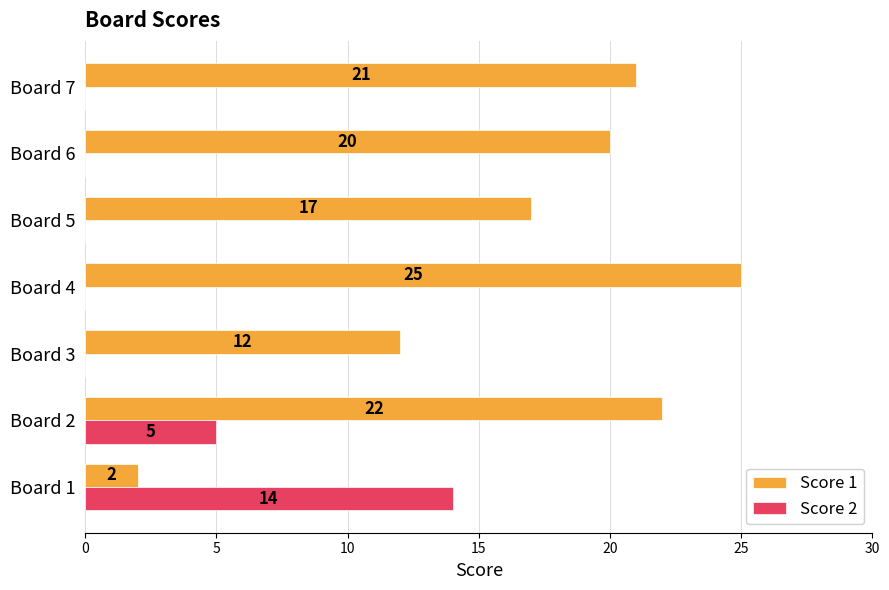

What is the maximum value for Score 2?

14